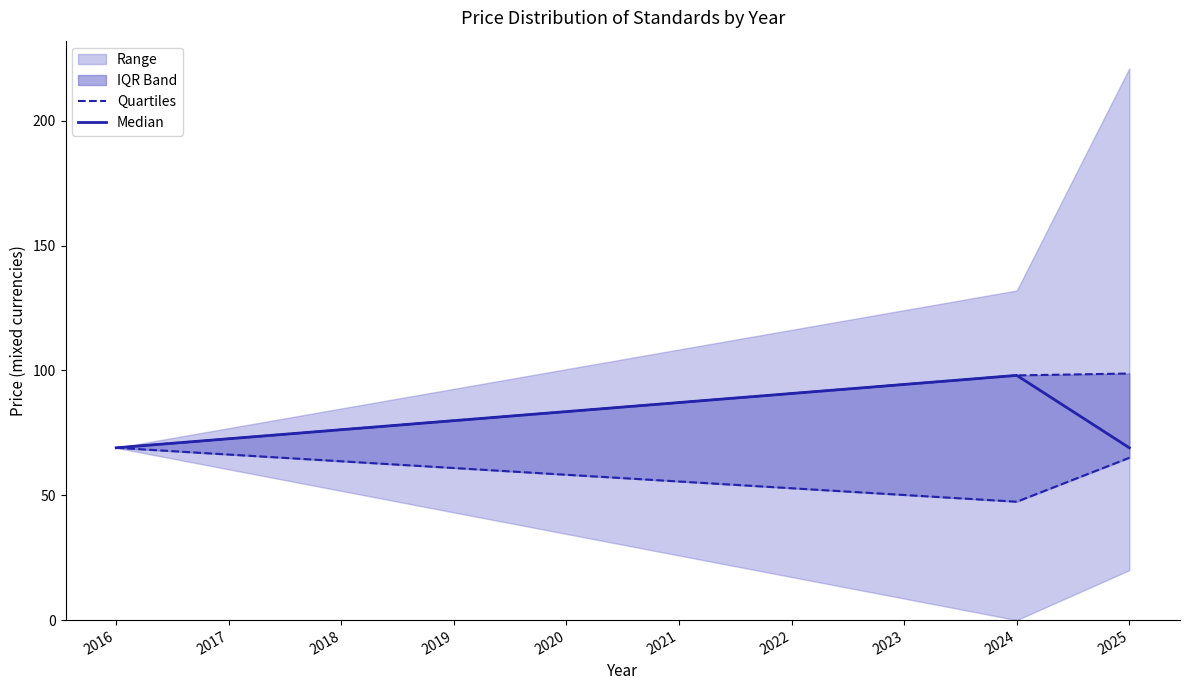

The Median series shows 122 at 2016. True or false?

False